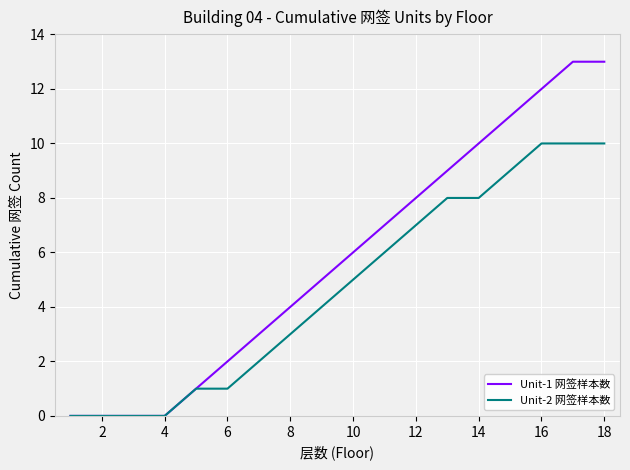

Rank the series by their maximum value, from lowest to highest.

Unit-2 网签样本数, Unit-1 网签样本数